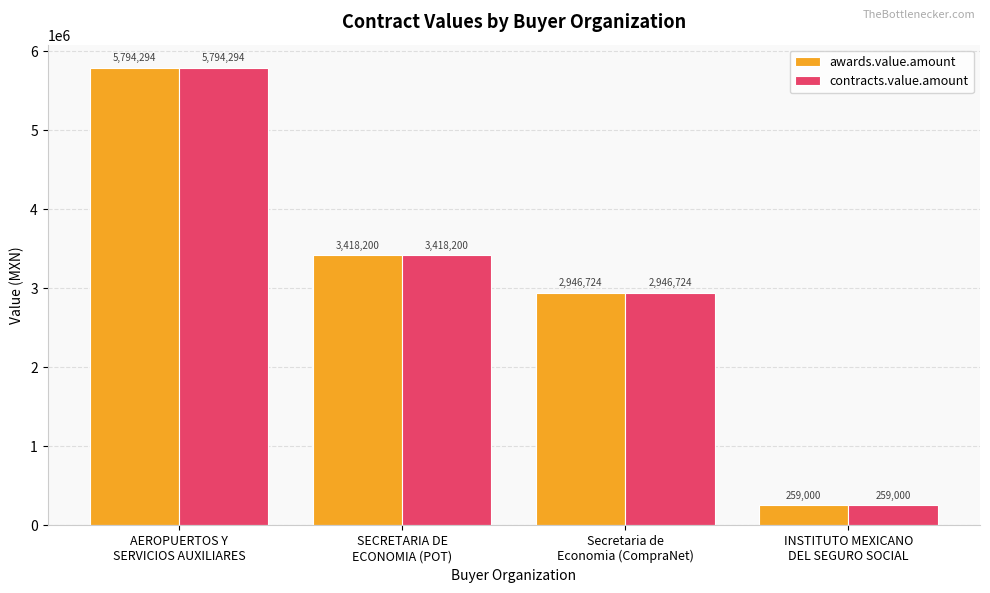

How many values in the contracts.value.amount series exceed 3418199?

2